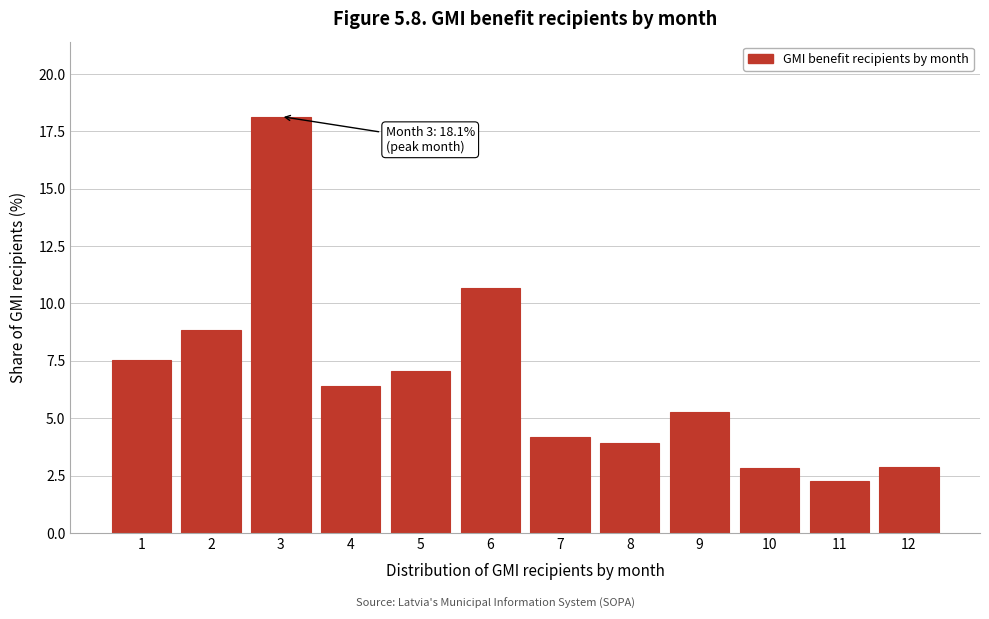

At which label is the value closest to 10?

6